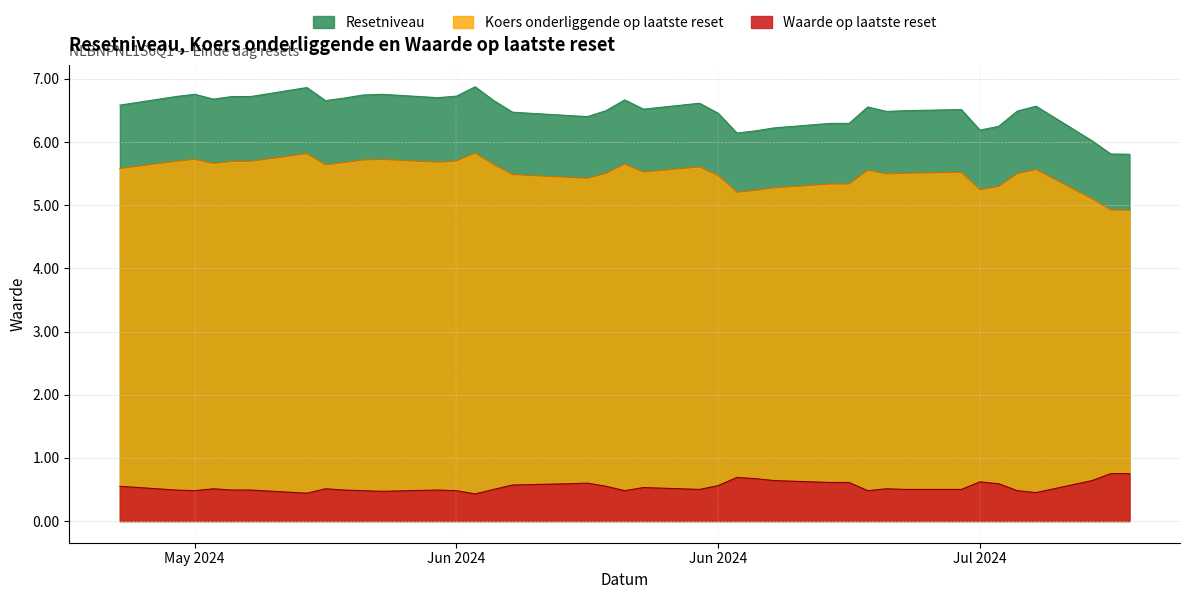

Does the chart have visible grid lines?

Yes